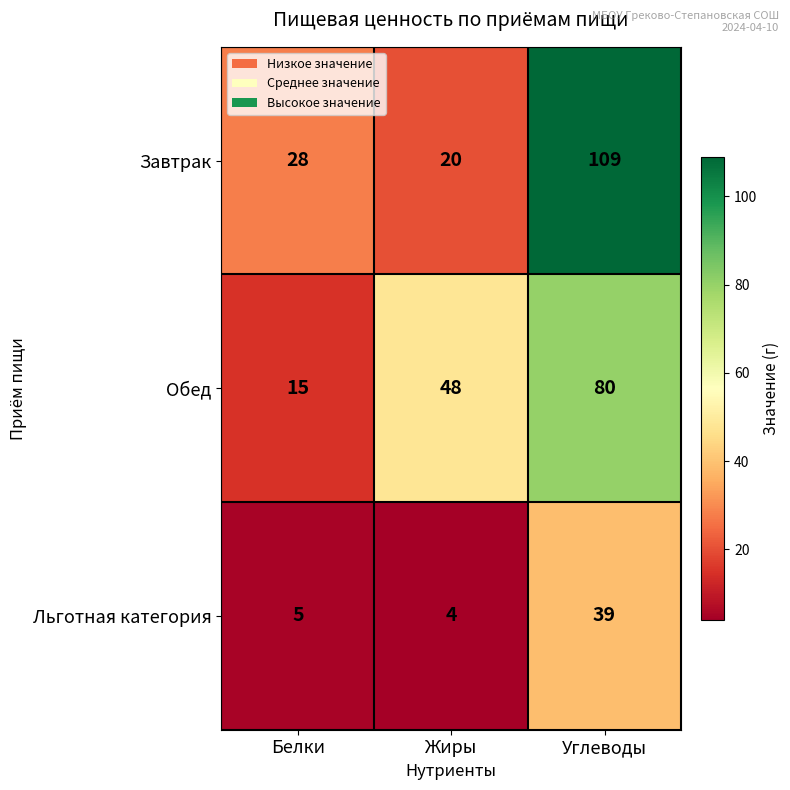

What is the sum of all Обед values?

143